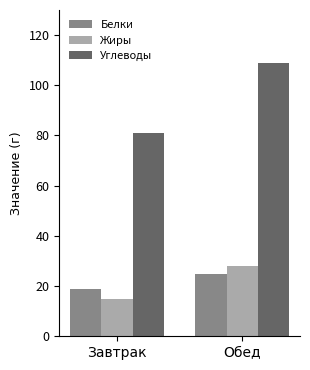

The Жиры series shows 15 at Завтрак. True or false?

True